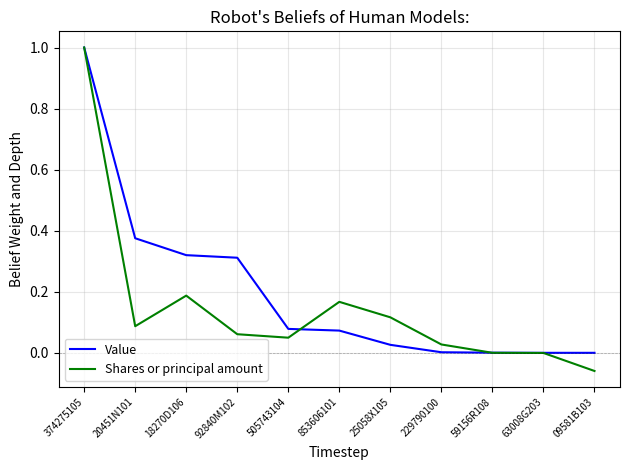

What is the greatest value displayed?

1.0